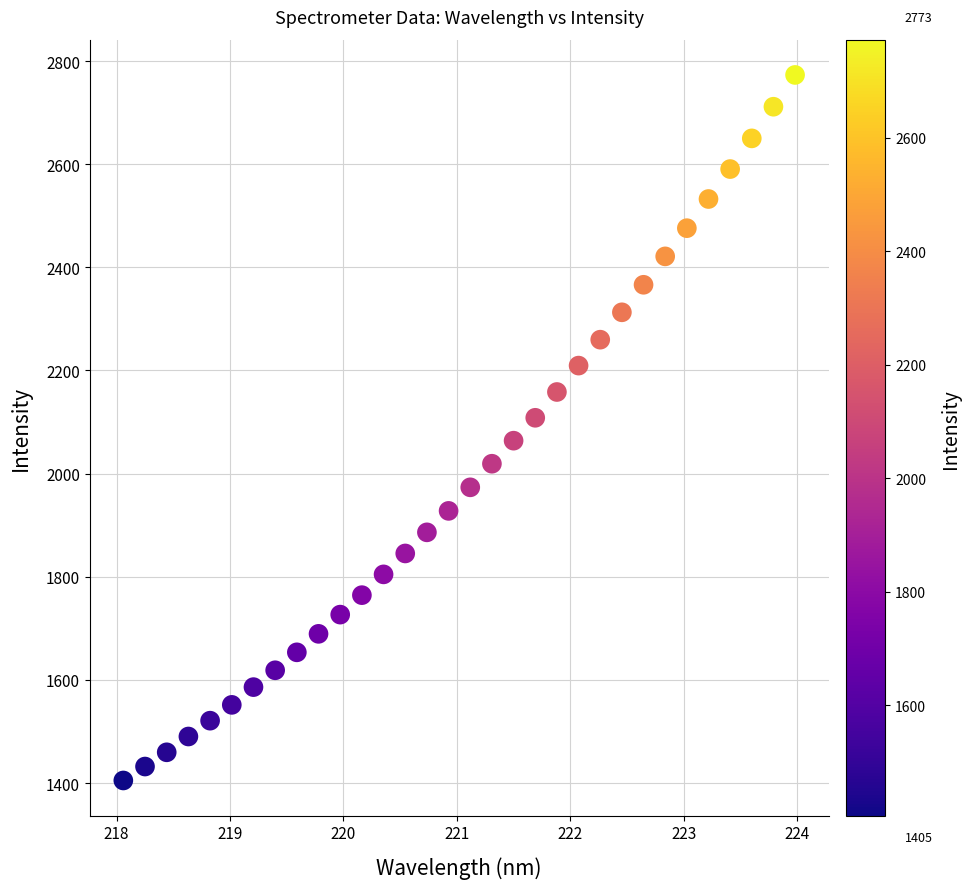

What is the range of Y values (max minus min)?

1367.9